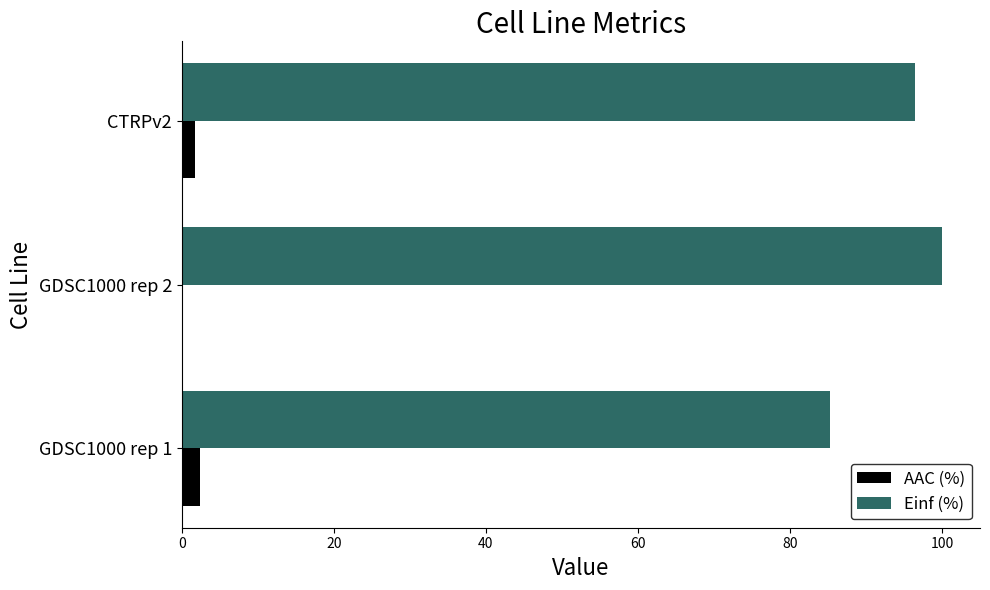

Which series has the largest total across all categories?

Einf (%)